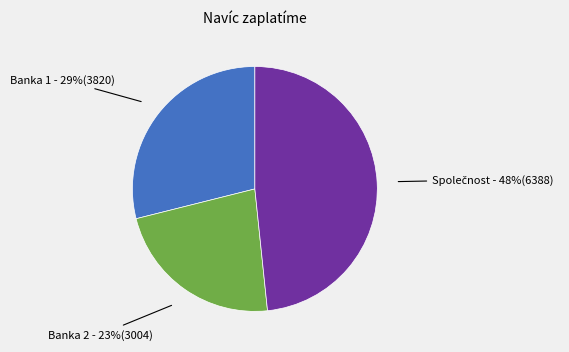

To the nearest percent, what is the average slice percentage?

33%